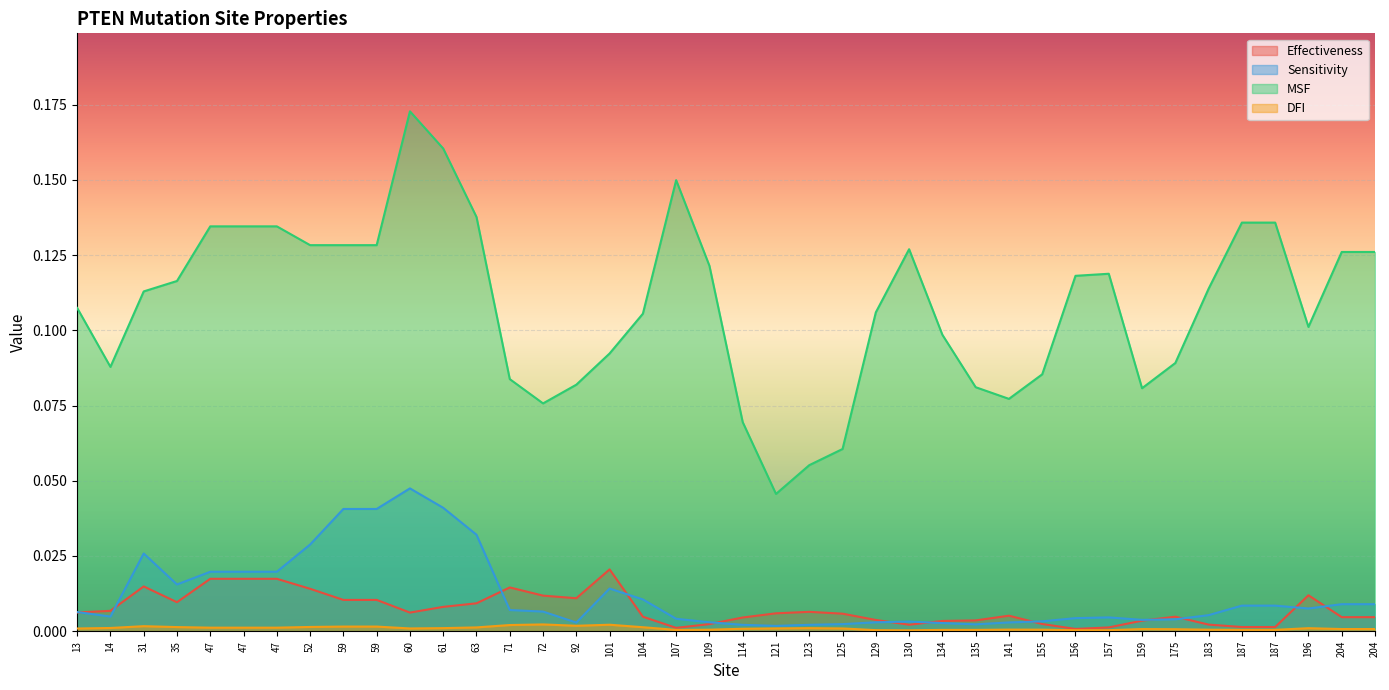

What is the sum of the MSF values at 101 and 13?

0.2